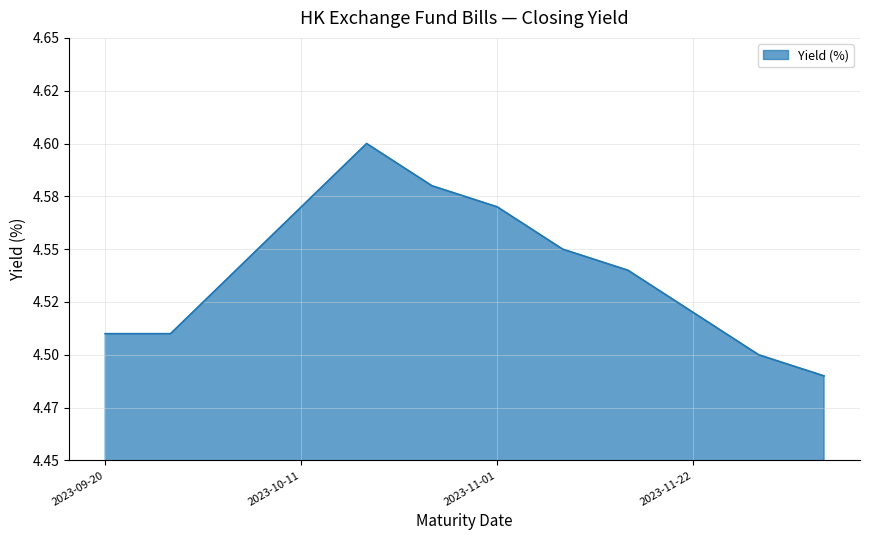

Is this an area chart (filled region under the line)?

Yes